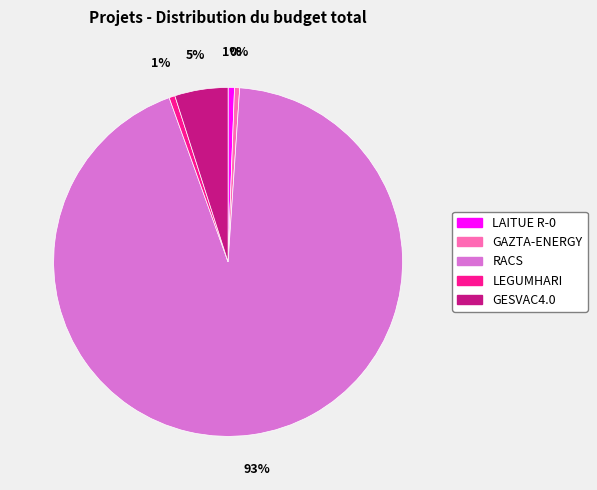

To the nearest percent, what is the combined percentage of LAITUE R-0 and GESVAC4.0?

6%